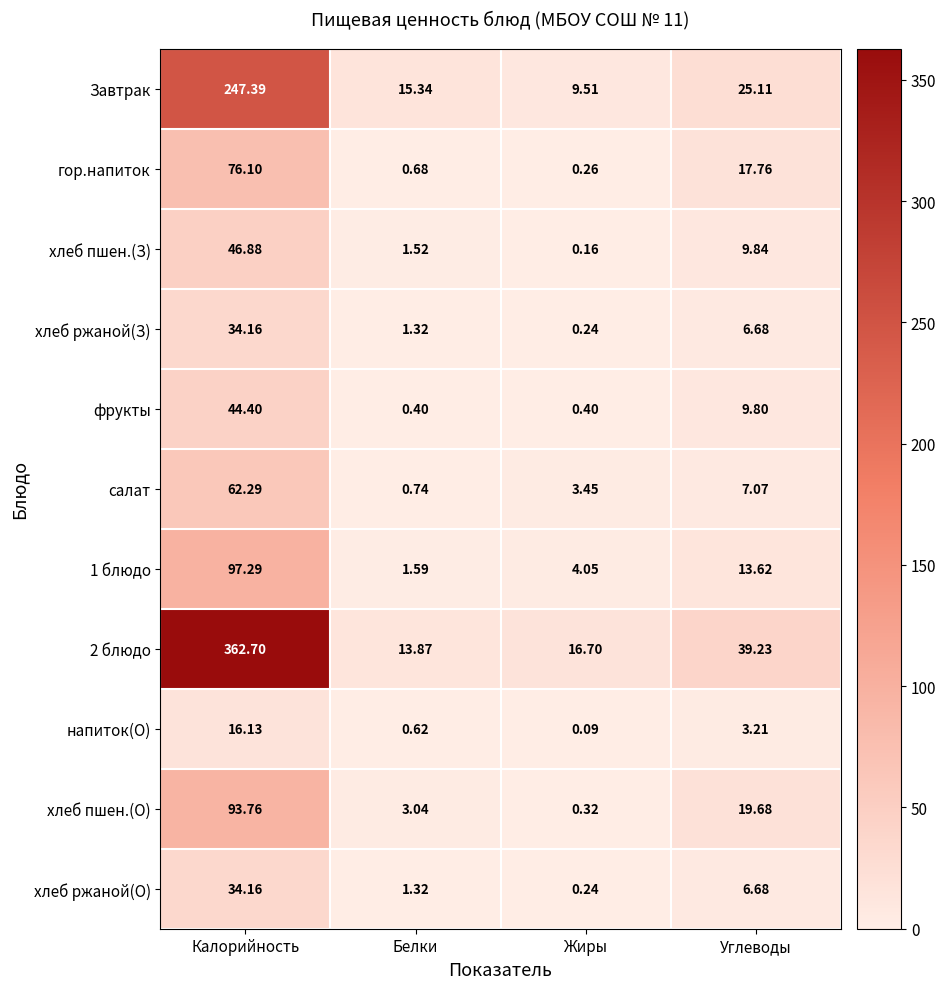

Rank the categories by гор.напиток value from lowest to highest.

Жиры, Белки, Углеводы, Калорийность